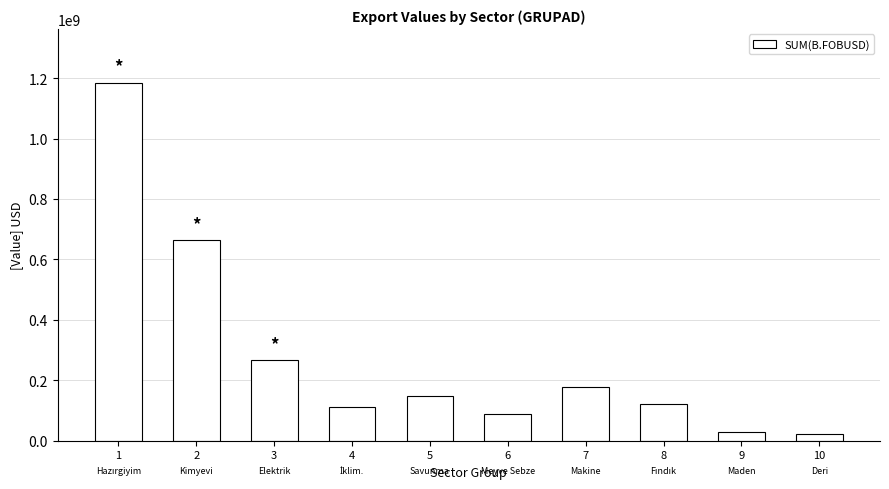

What is the approximate value at 8?

123047990.7